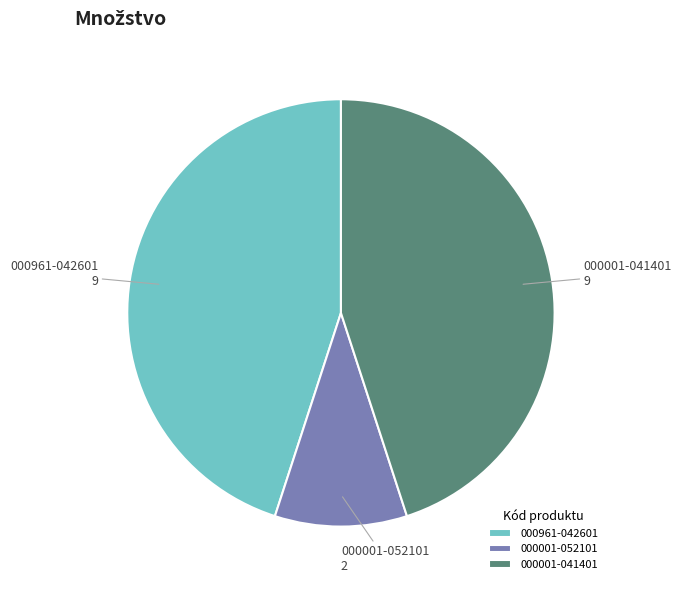

Is it true that 000961-042601 is 45% of the pie?

True